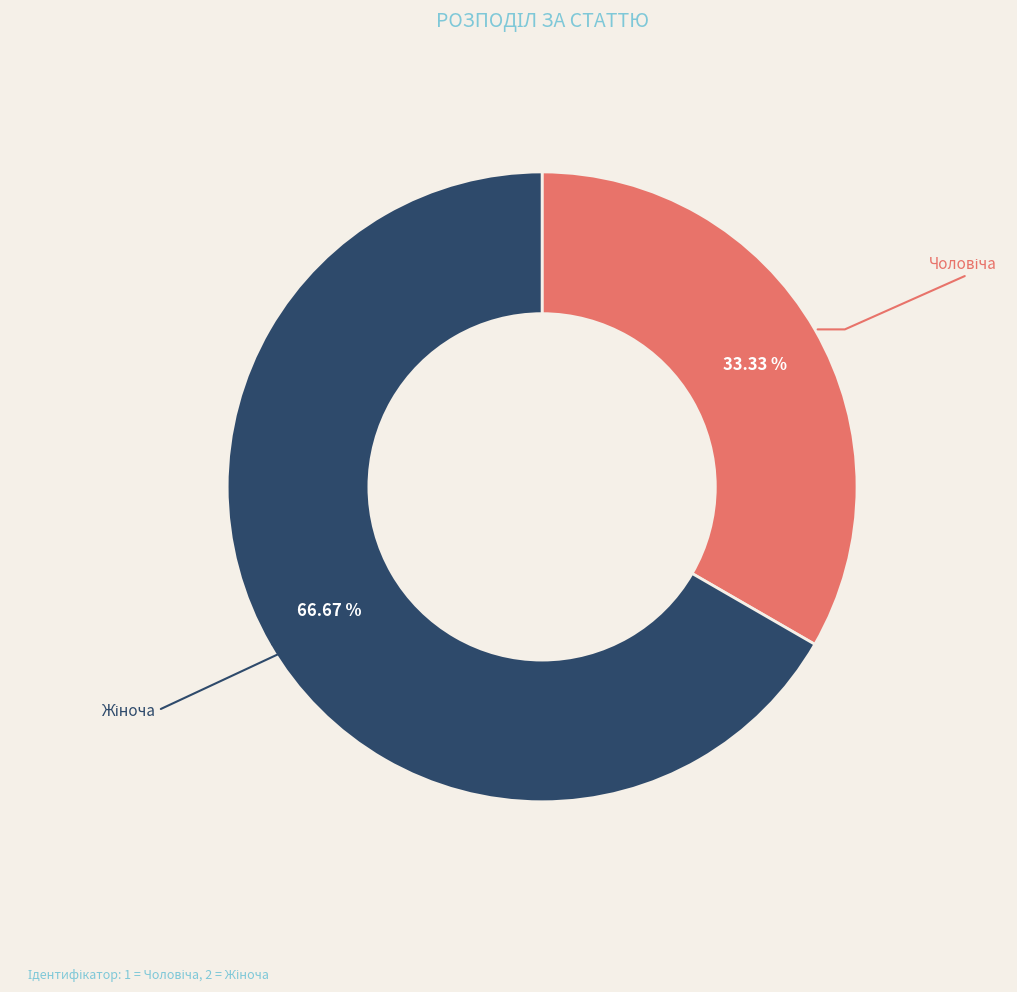

Is there any slice that represents more than half of the pie?

Yes